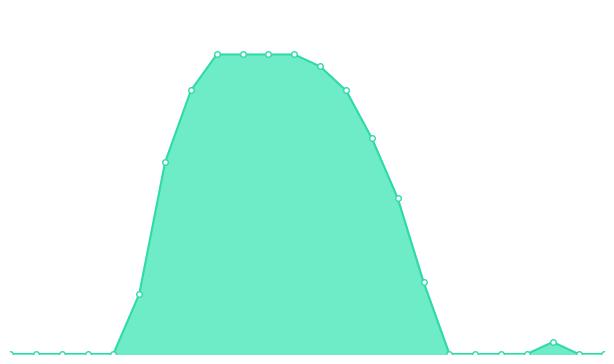

Rank the categories by value from lowest to highest.

2, 3, 4, 5, 6, 19, 20, 21, 22, 0, 1, 23, 7, 18, 17, 8, 16, 9, 15, 14, 10, 11, 12, 13